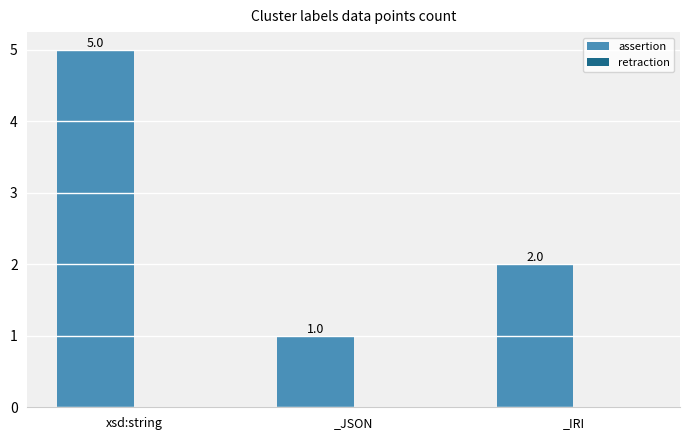

How many data points are less than 2?

1